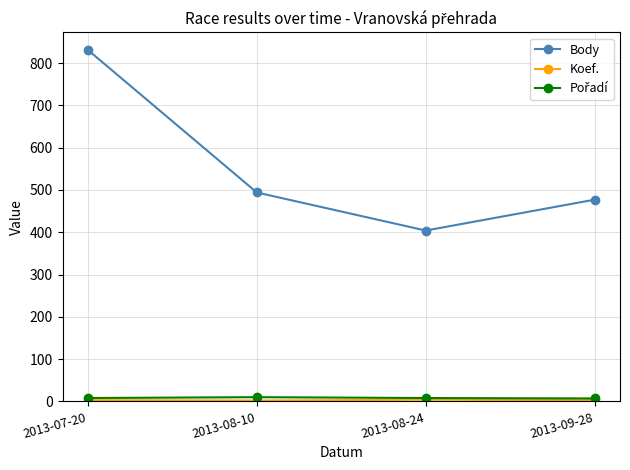

At which category is the sum across all series the highest?

2013-07-20